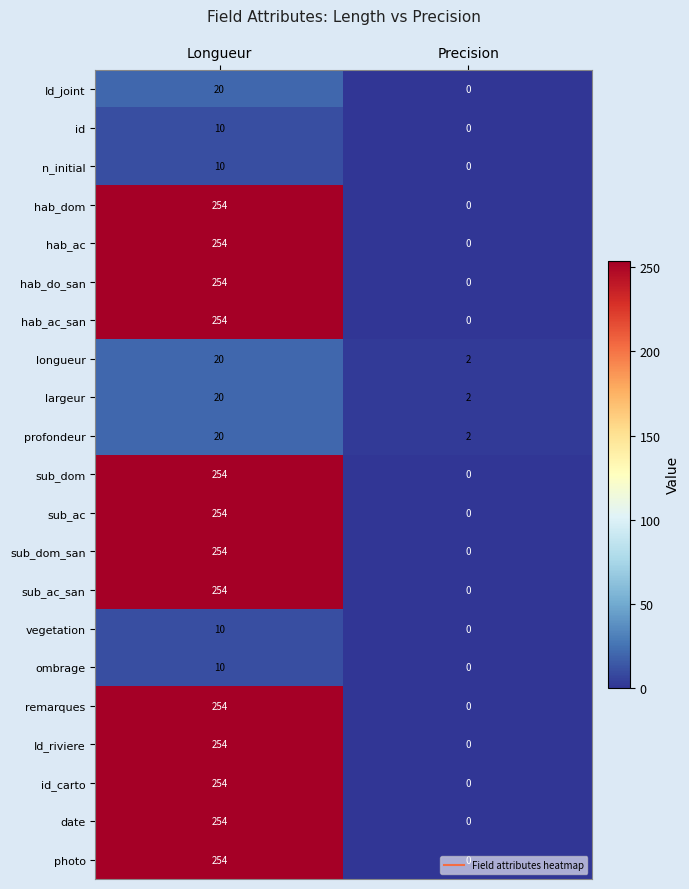

The date series shows 254 at Longueur. True or false?

True